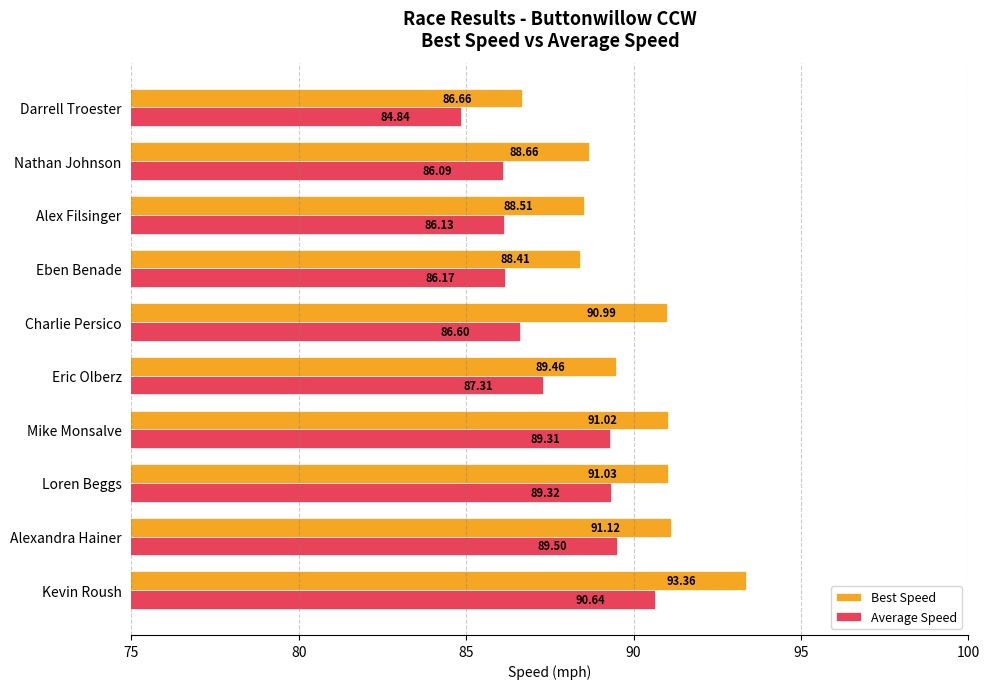

Rank the categories by Average Speed value from highest to lowest.

Kevin Roush, Alexandra Hainer, Loren Beggs, Mike Monsalve, Eric Olberz, Charlie Persico, Eben Benade, Alex Filsinger, Nathan Johnson, Darrell Troester